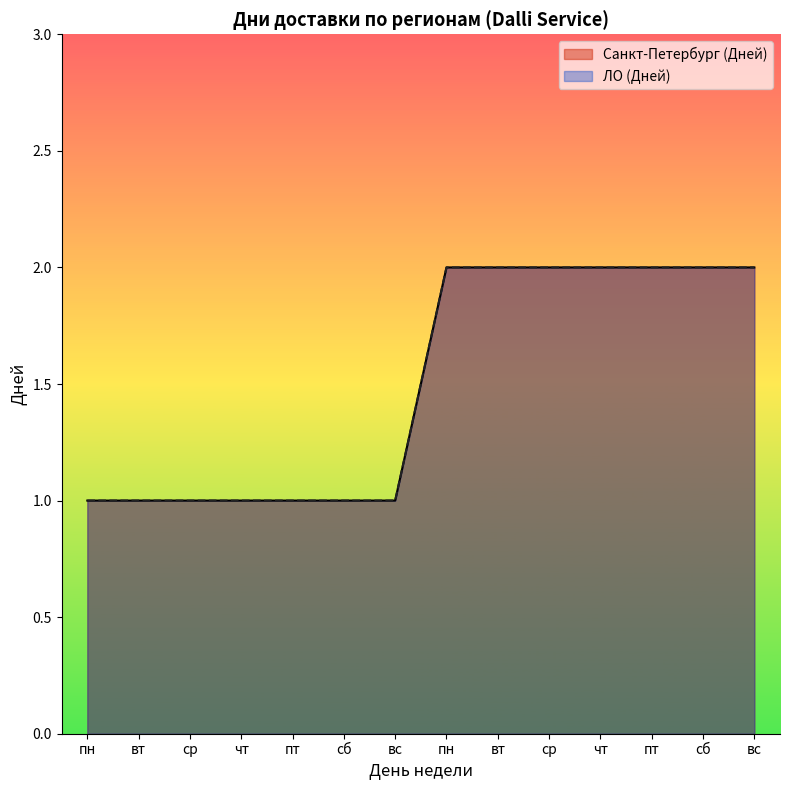

Reading right to left, what are all the values shown in this chart?

Санкт-Петербург (Дней): 2	2	2	2	2	2	2	1	1	1	1	1	1	1
ЛО (Дней): 2	2	2	2	2	2	2	1	1	1	1	1	1	1